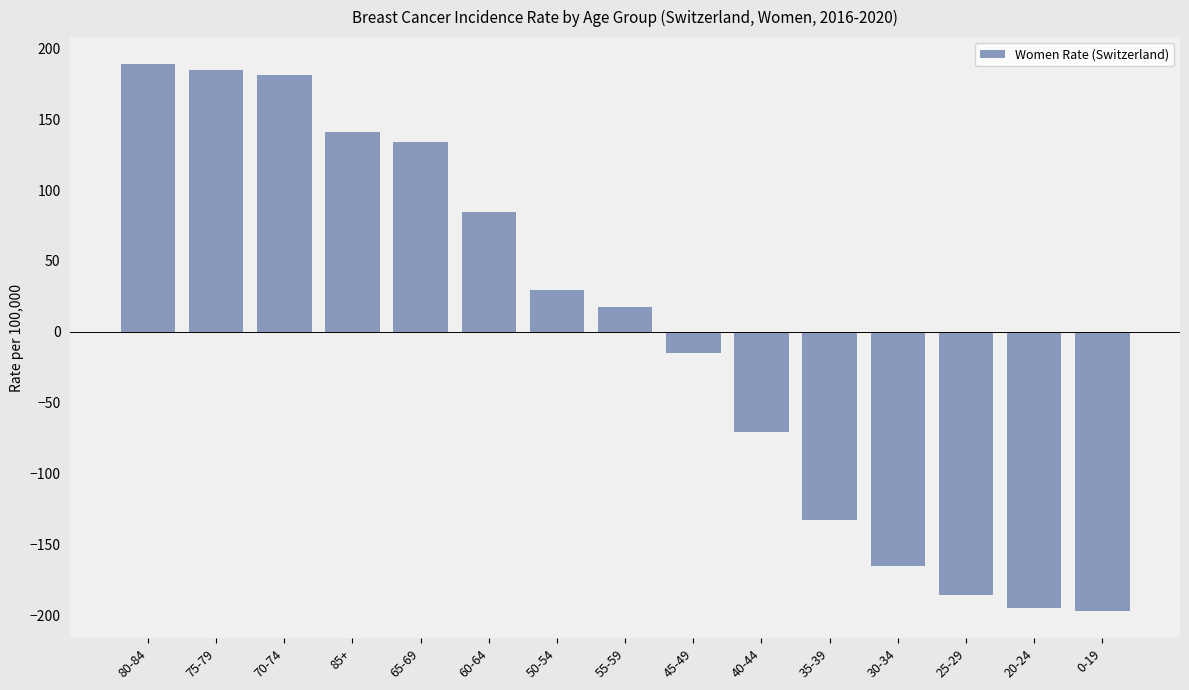

Where is the data nearest to the value -4?

45-49